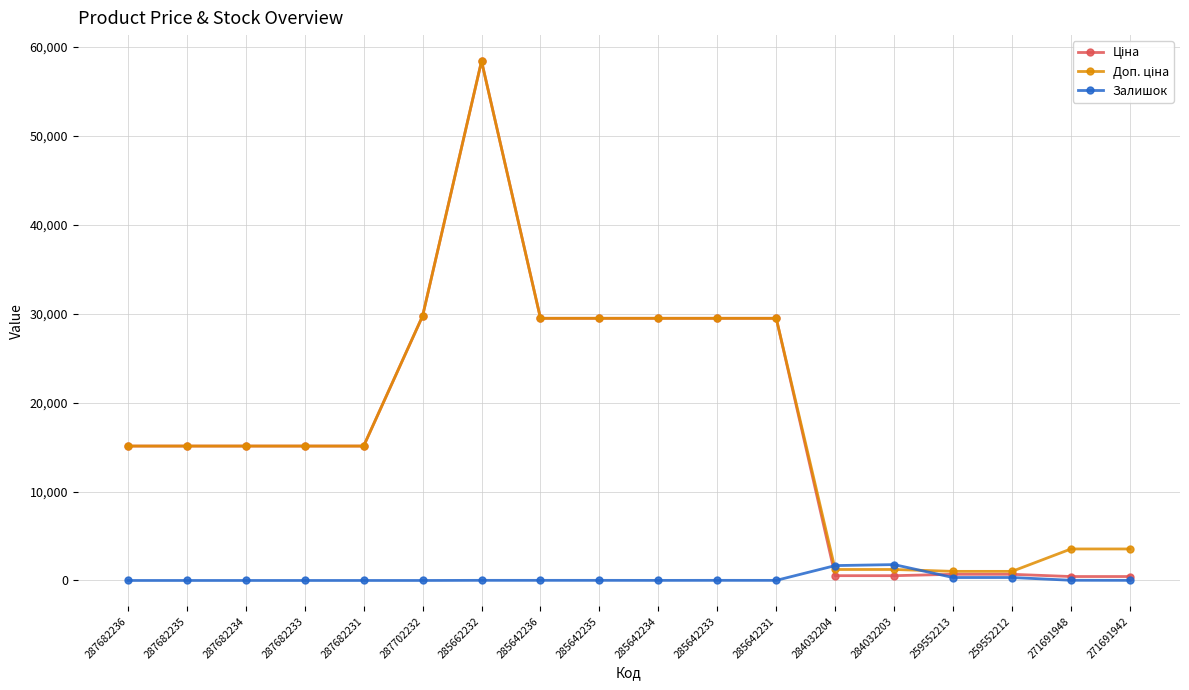

What is the value of the Залишок point at the 12th from the left?

11.0